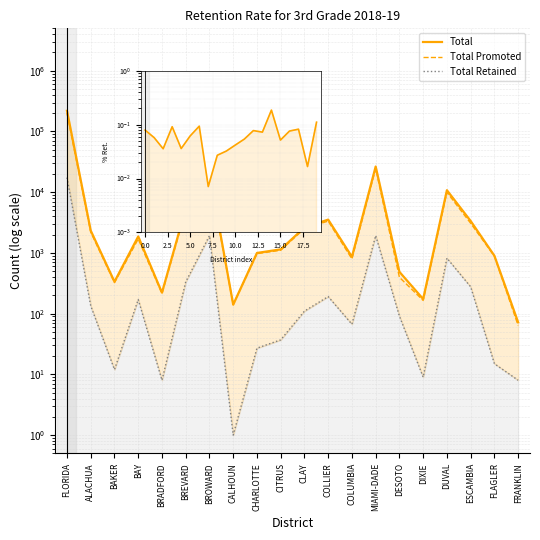

At which category is the sum across all series the highest?

FLORIDA